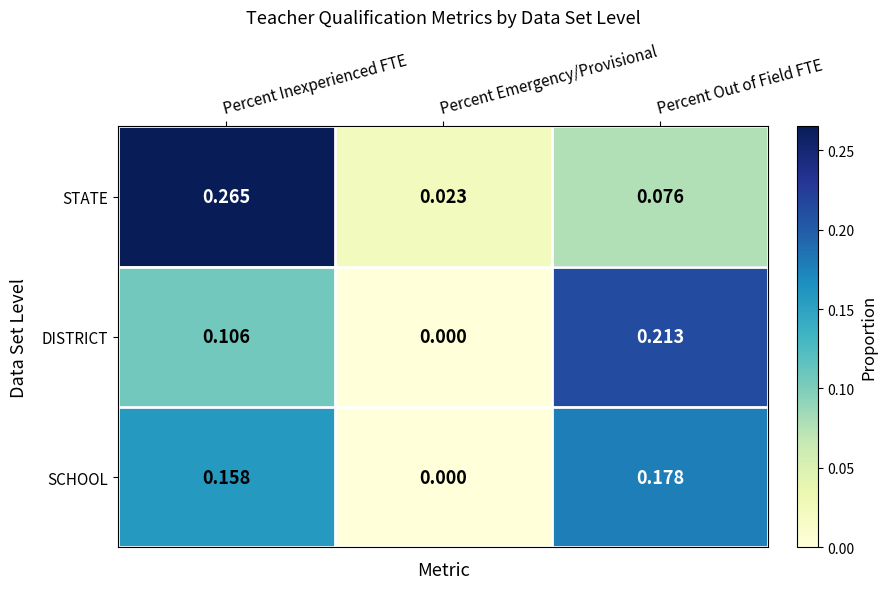

Rank the series by their maximum value, from highest to lowest.

STATE, DISTRICT, SCHOOL